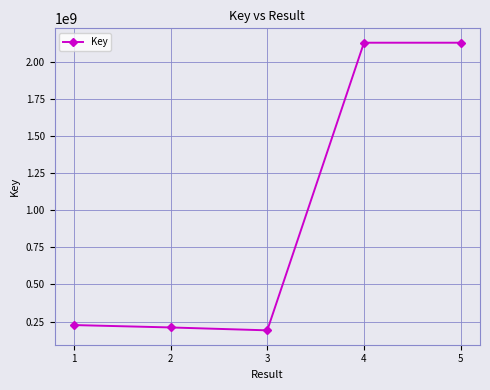

How many lines are shown in the chart?

1